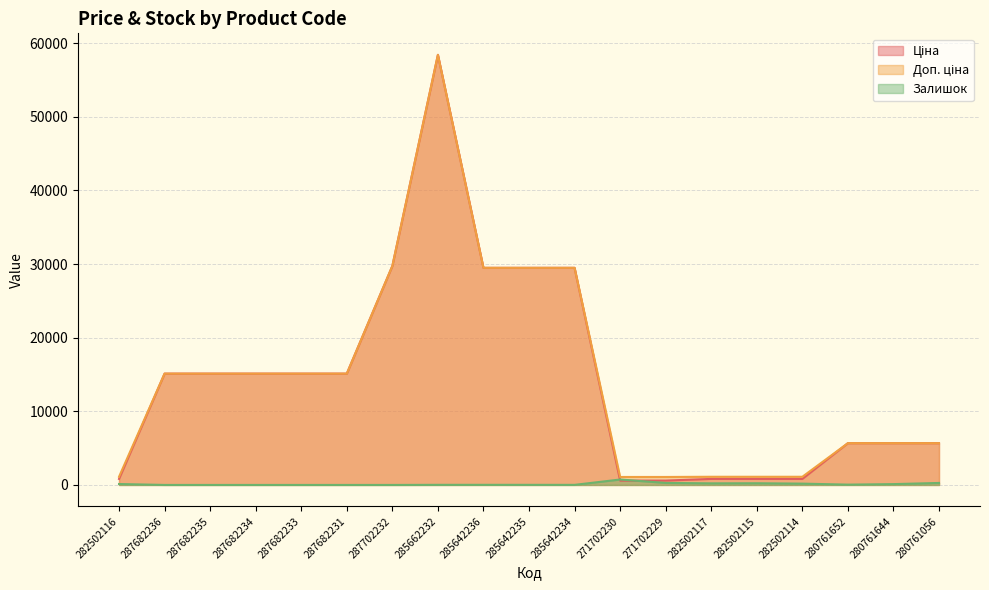

Rank the categories by Доп. ціна value from highest to lowest.

285662232, 287702232, 285642236, 285642235, 285642234, 287682236, 287682235, 287682234, 287682233, 287682231, 280761652, 280761644, 280761056, 282502116, 282502117, 282502115, 282502114, 271702230, 271702229